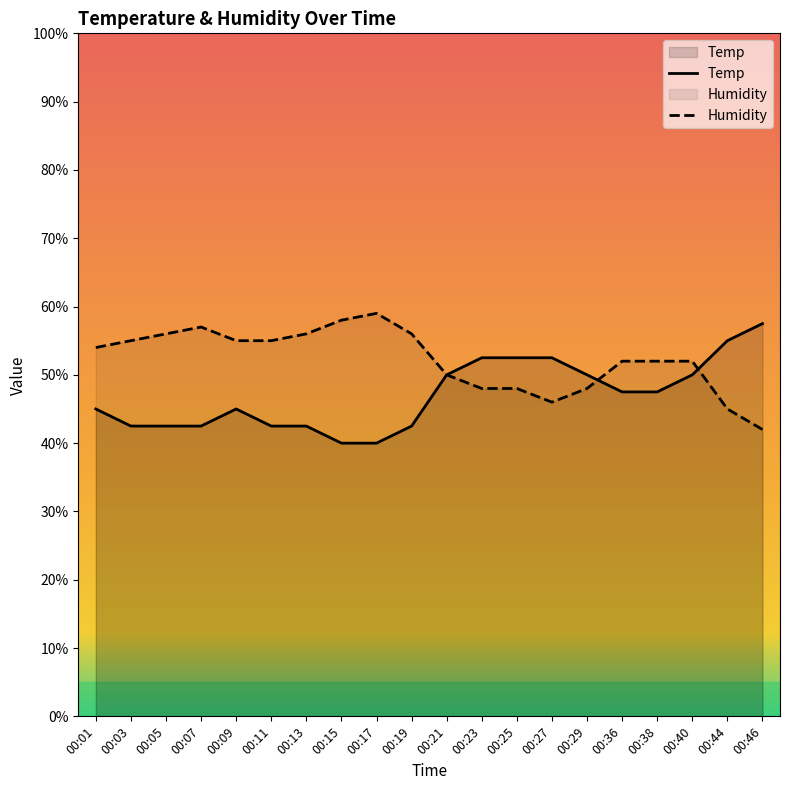

What value does the Temp series have at 00:25?

52.5